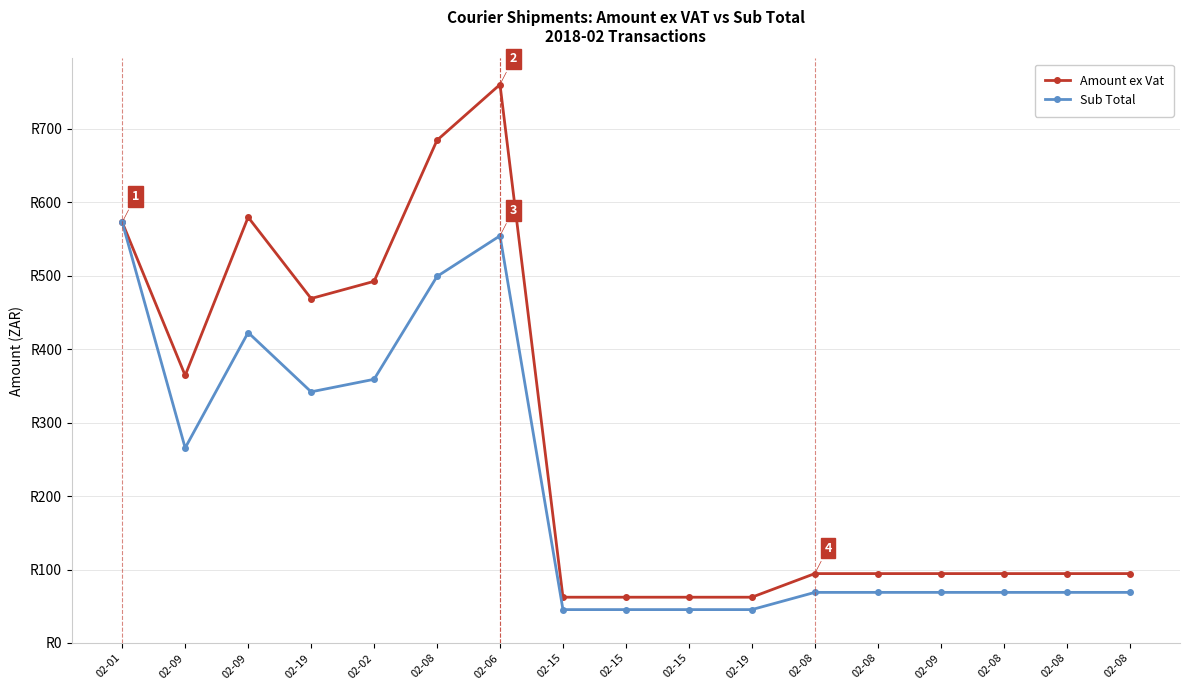

What are all the series names shown in the legend?

Amount ex Vat, Sub Total